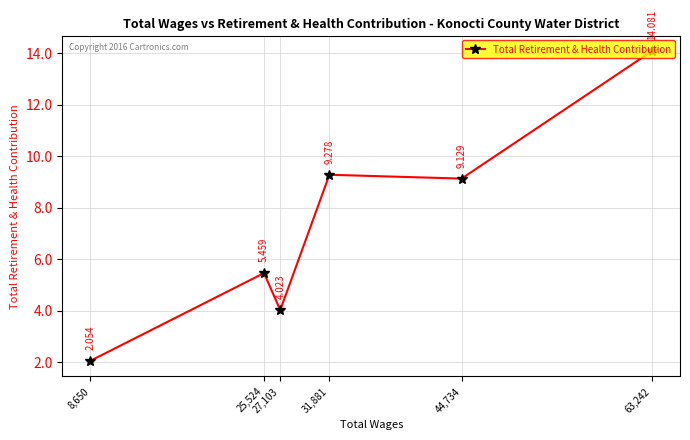

Is this an area chart (filled region under the line)?

No